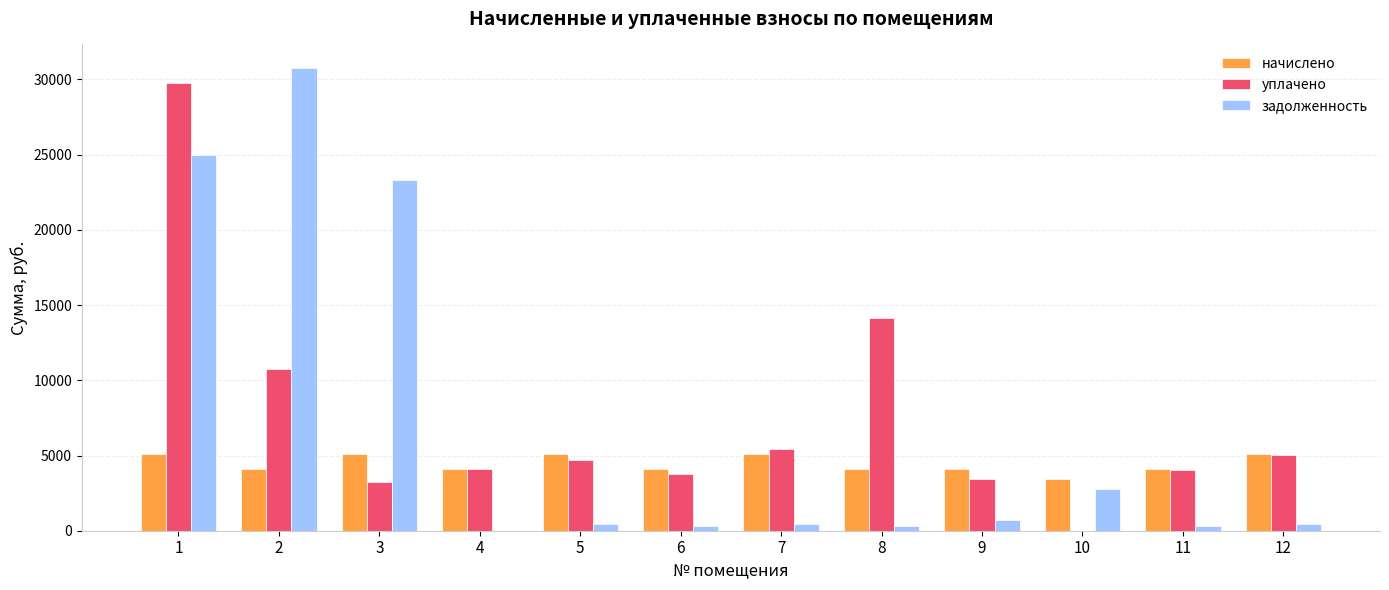

What is the sum of the уплачено values at 7 and 8?

19597.6